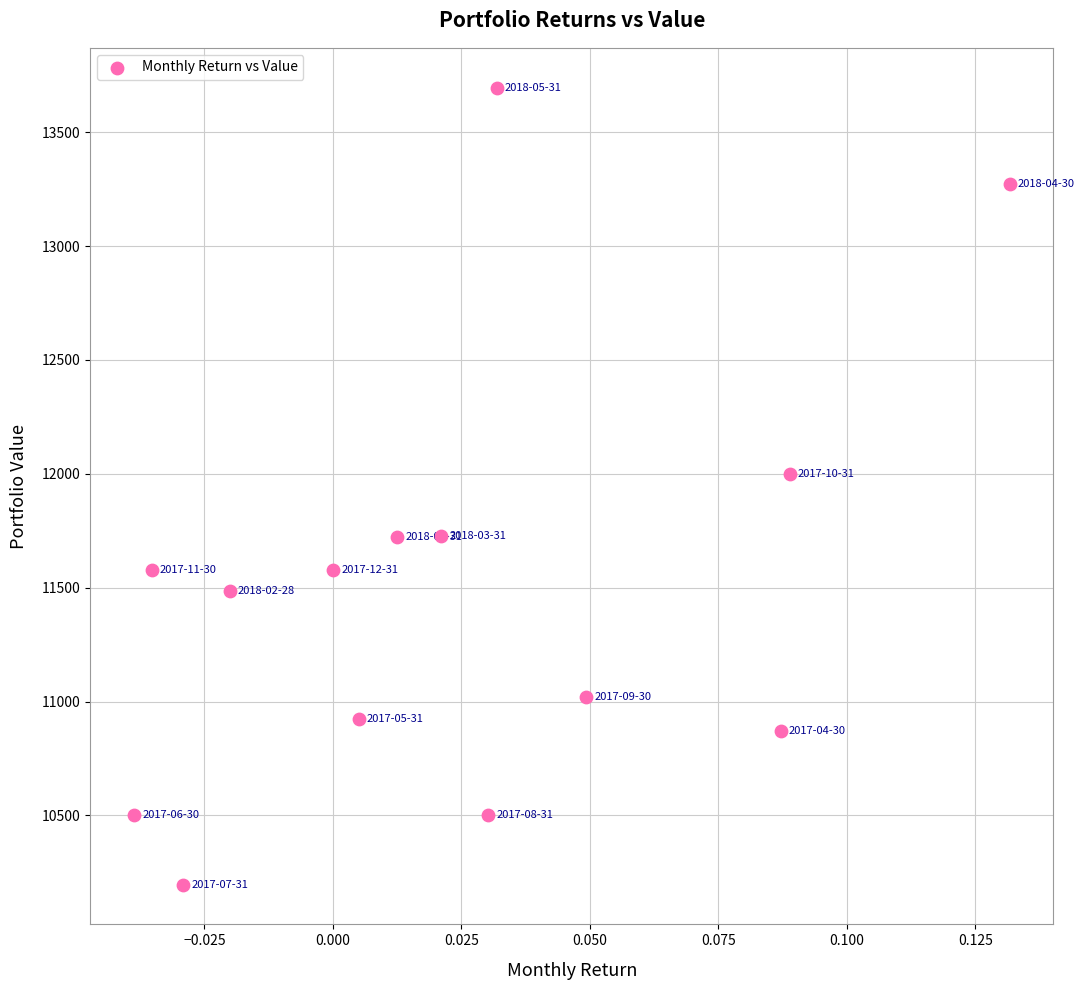

What Y value in the scatter plot is closest to 11945?

12001.3